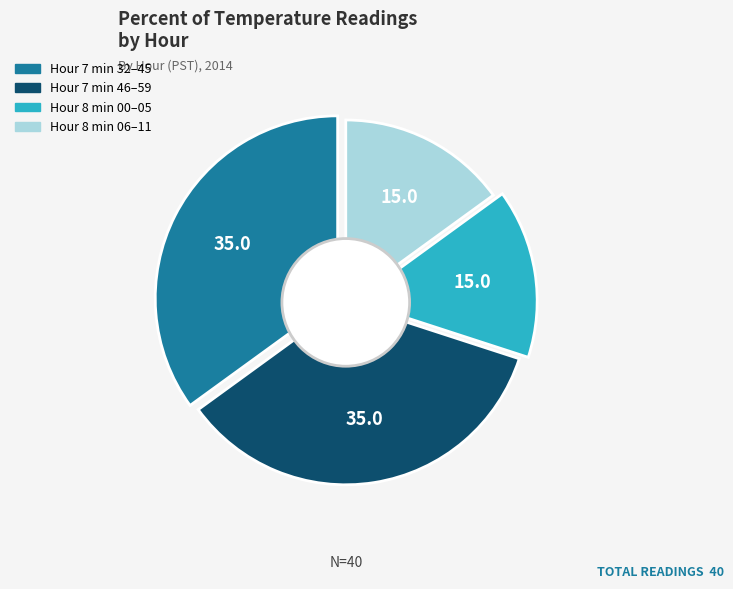

Count the number of slices in the pie.

4